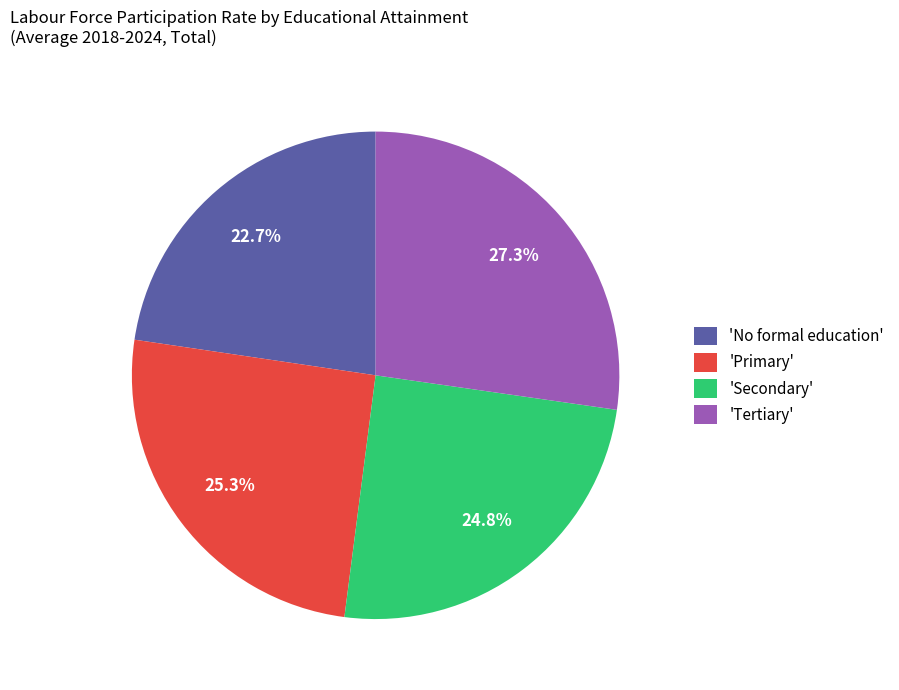

What portion of the pie excludes 'Primary'?

74.7%